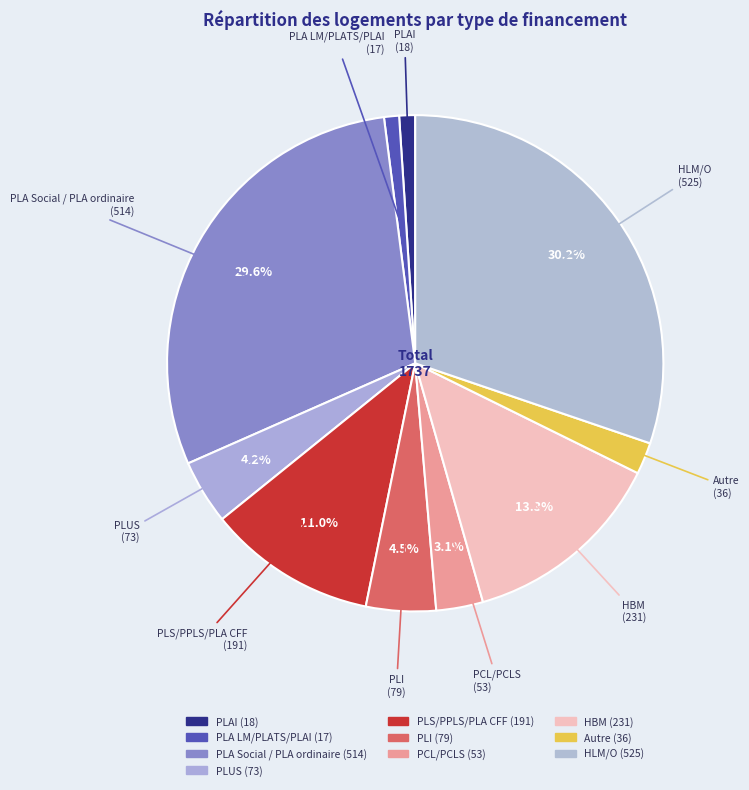

Rank the categories by value from highest to lowest.

HLM/O, PLA Social / PLA ordinaire, HBM, PLS/PPLS/PLA CFF, PLI, PLUS, PCL/PCLS, Autre, PLAI, PLA LM/PLATS/PLAI